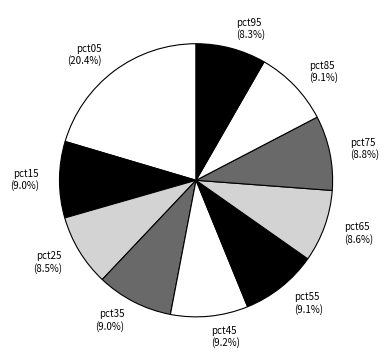

Which category has the biggest portion of the pie?

pct05